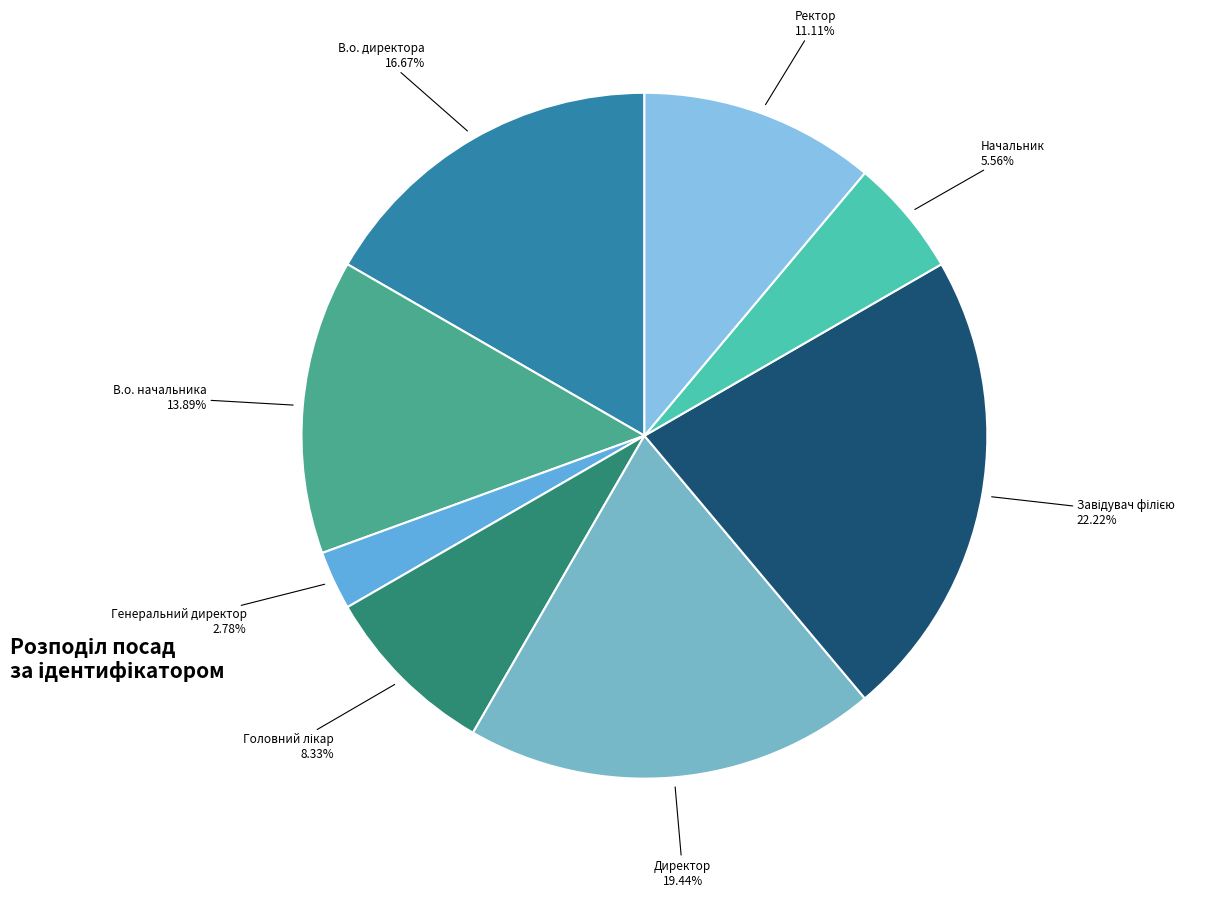

How many slices are in this pie chart?

8